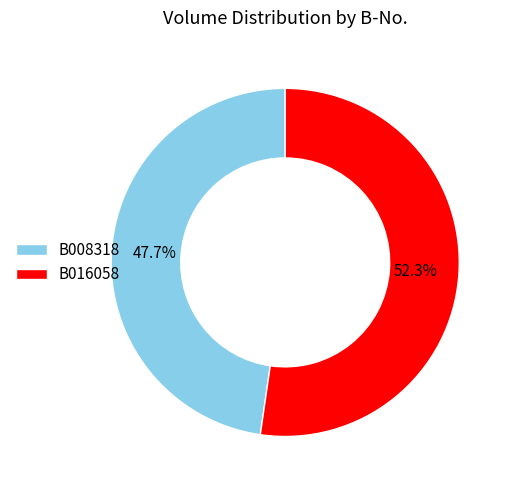

Is B016058 the majority of the pie?

Yes